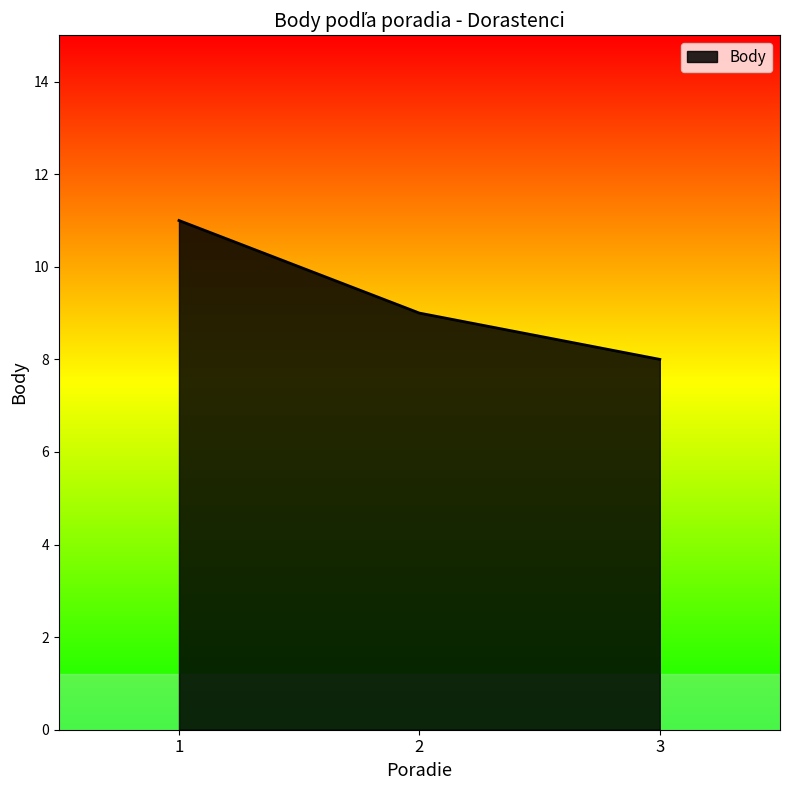

What is the smallest value displayed?

8